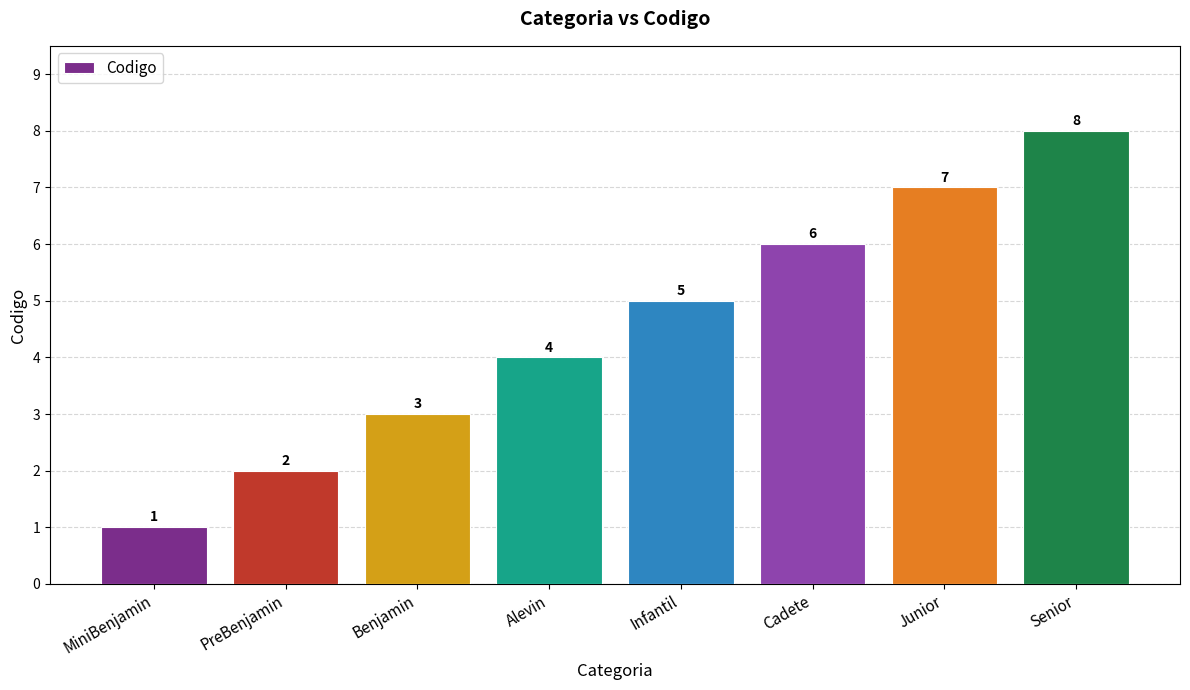

True or false: the data shows 2 at PreBenjamin.

True